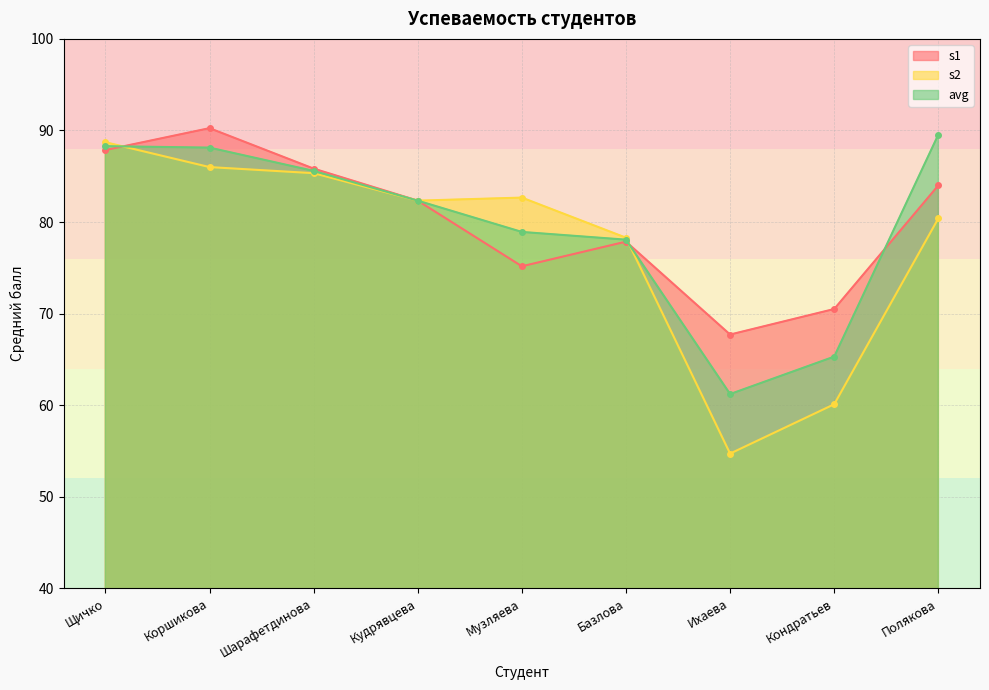

Count the number of categories in the chart.

9